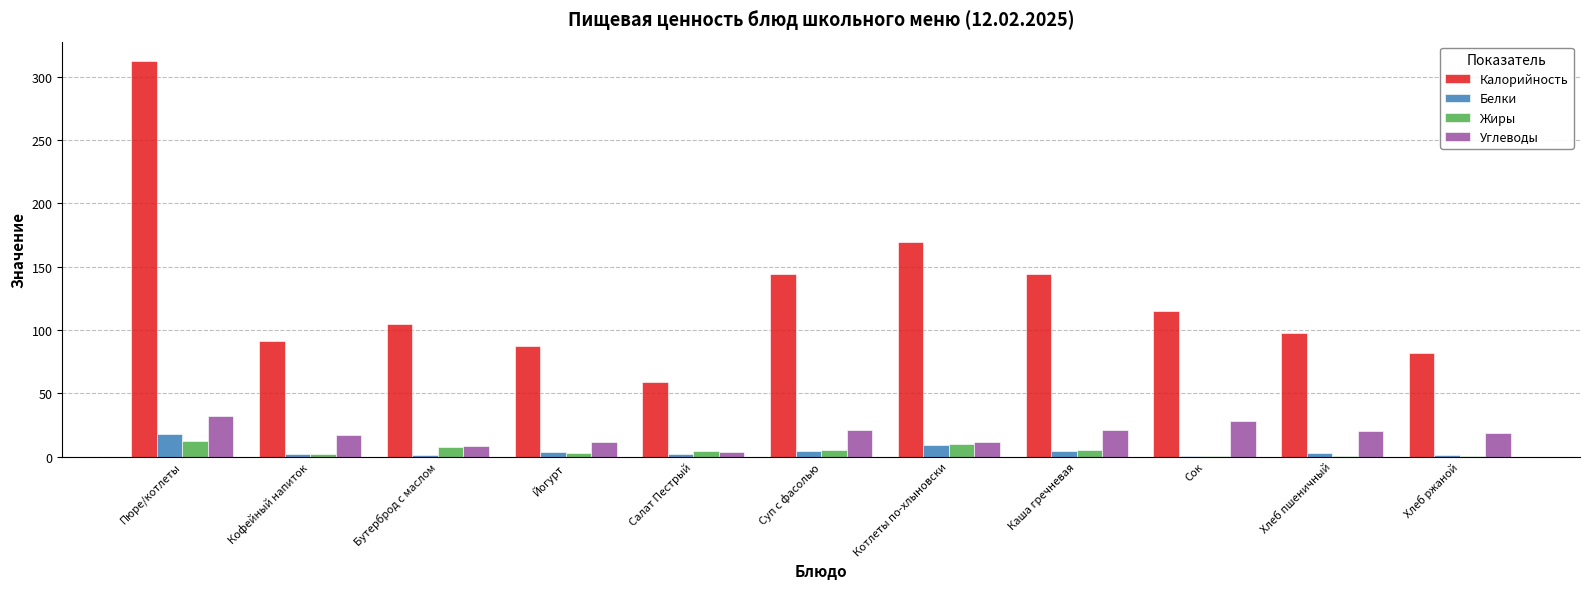

At which category is the sum across all series the highest?

Пюре/котлеты